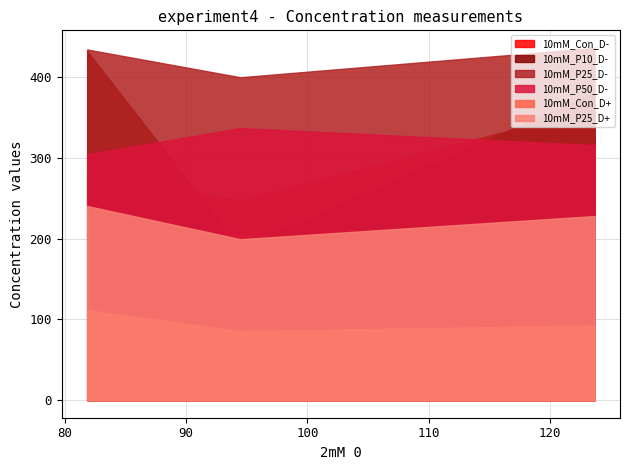

Reading right to left, transcribe all the data shown in this chart.

10mM_Con_D-: 2=361.5	1=246.9	0=279.4
10mM_P10_D-: 2=380.5	1=187.8	0=432.1
10mM_P25_D-: 2=435.9	1=399.6	0=434.0
10mM_P50_D-: 2=315.6	1=336.6	0=304.2
10mM_Con_D+: 2=92.4	1=85.5	0=111.5
10mM_P25_D+: 2=227.9	1=199.2	0=240.2